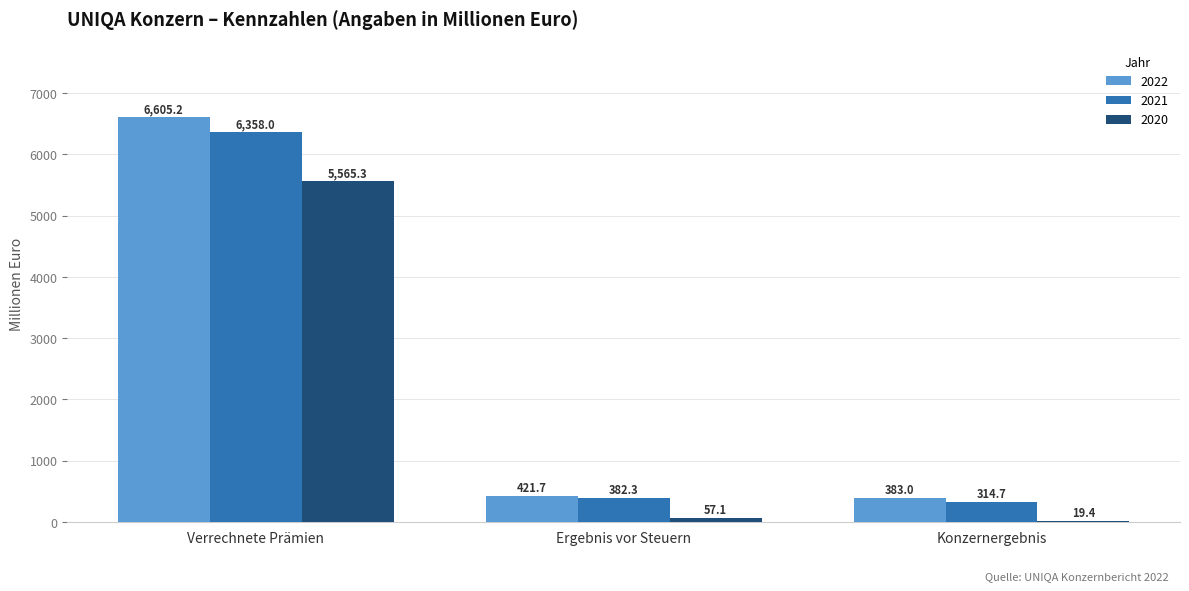

True or false: 2022 has a value of 421.7 at Ergebnis vor Steuern.

True